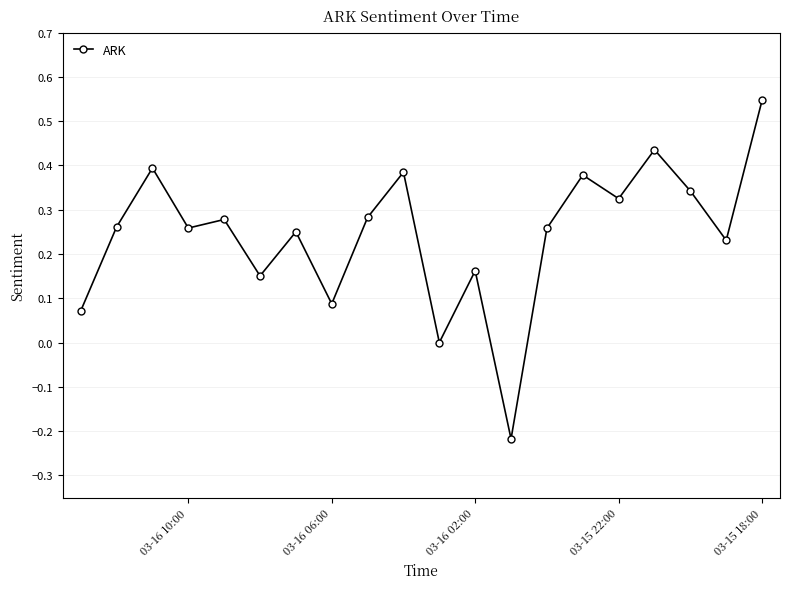

What is the greatest value displayed?

0.5